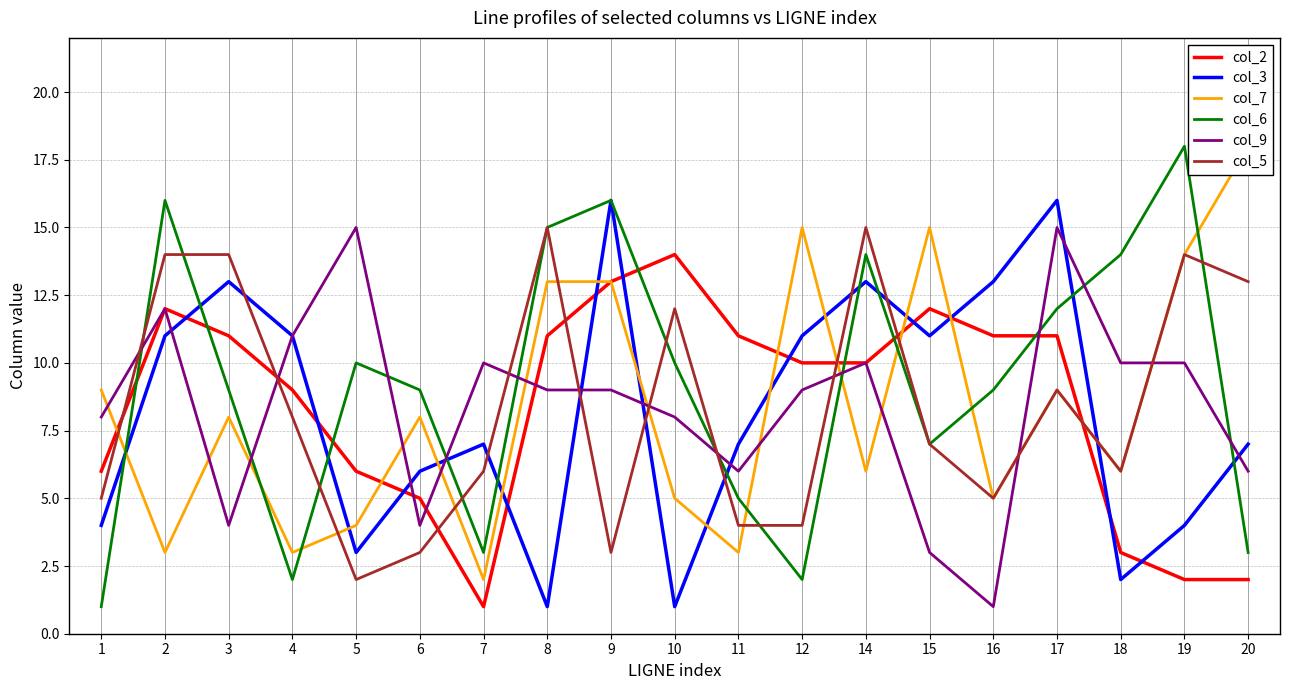

What are all the series names shown in the legend?

col_2, col_3, col_7, col_6, col_9, col_5